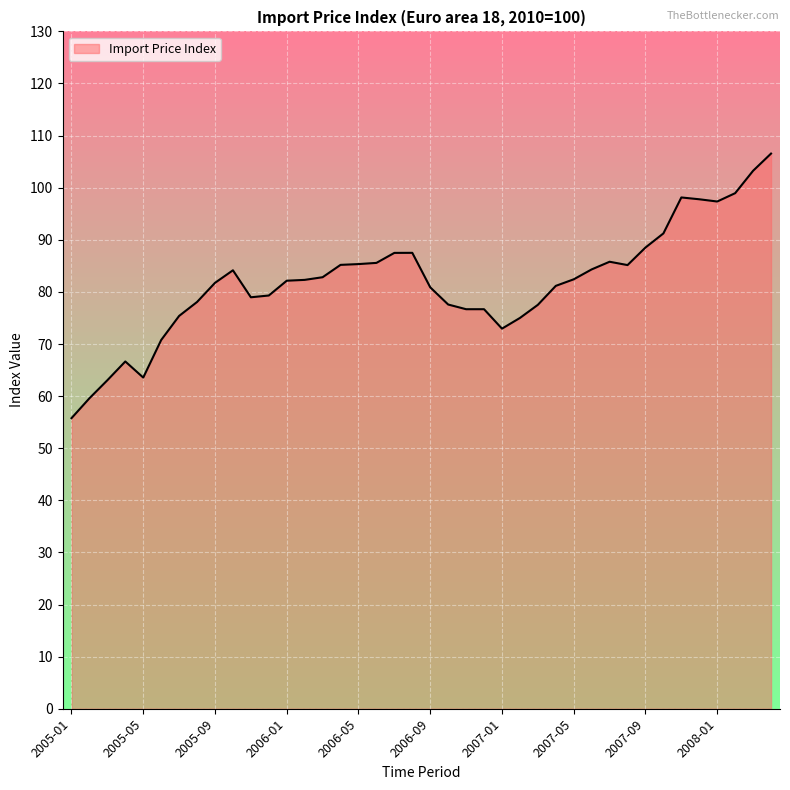

What is the difference between the maximum and minimum values?

50.8